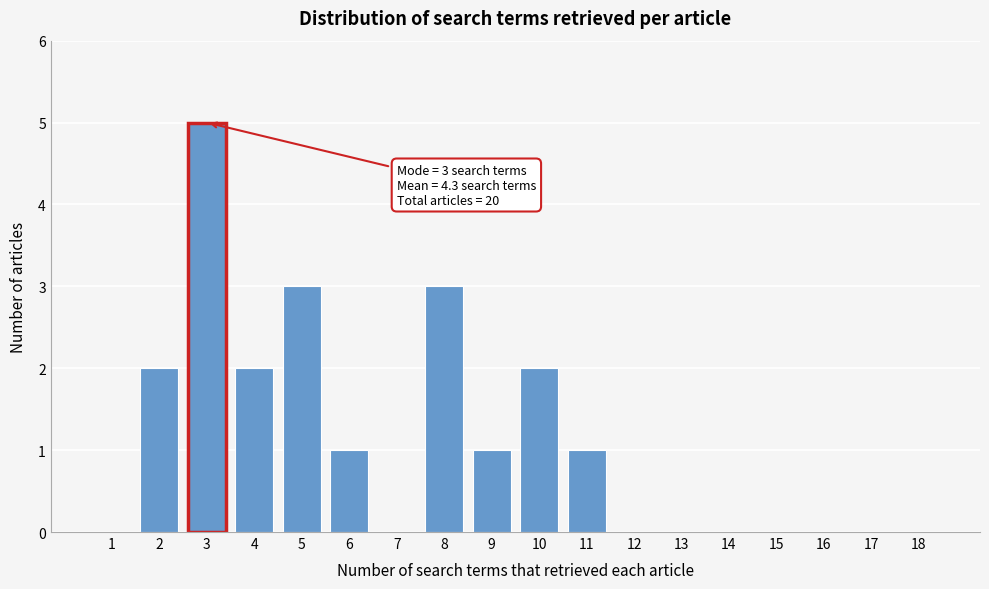

Reading left to right, transcribe all the data shown in this chart.

1=0	2=2	3=5	4=2	5=3	6=1	7=0	8=3	9=1	10=2	11=1	12=0	13=0	14=0	15=0	16=0	17=0	18=0